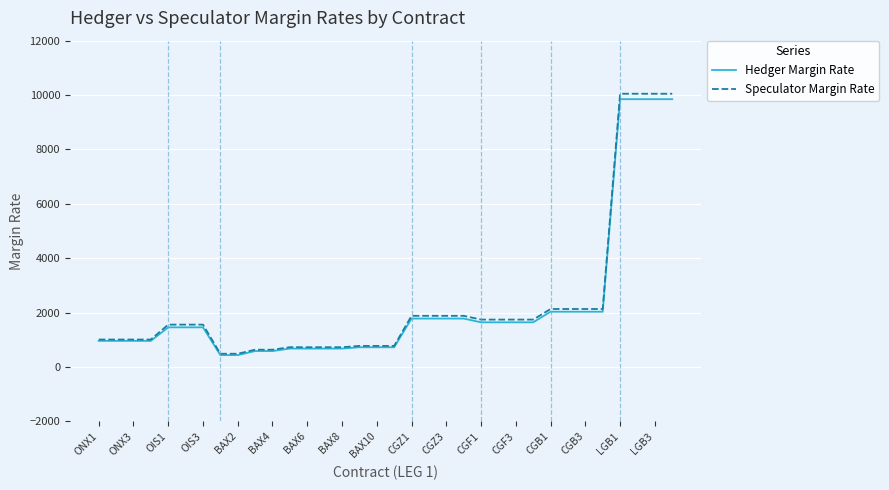

Which series has the widest spread of values?

Speculator Margin Rate